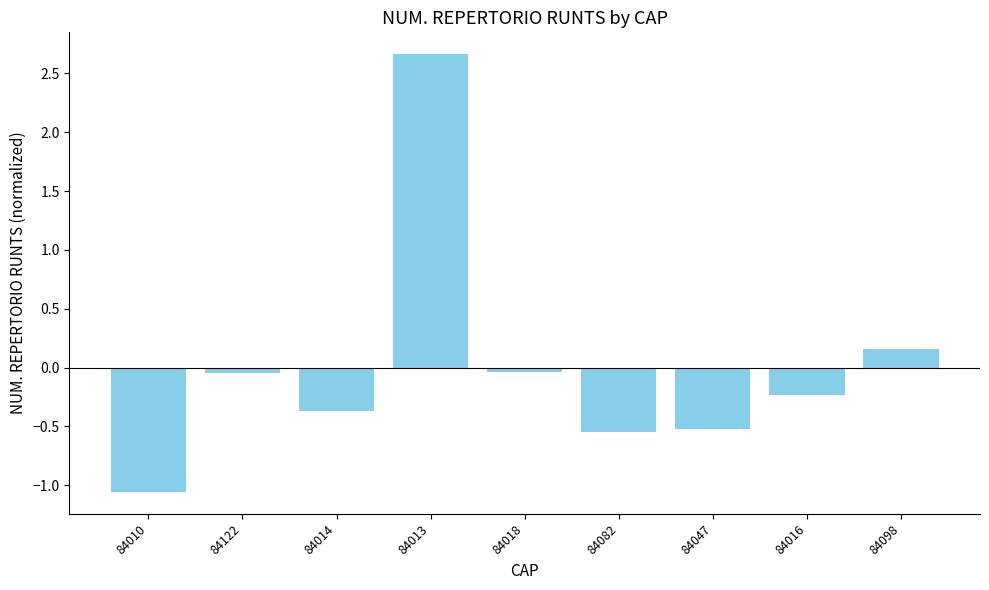

How many bars are there in total?

9